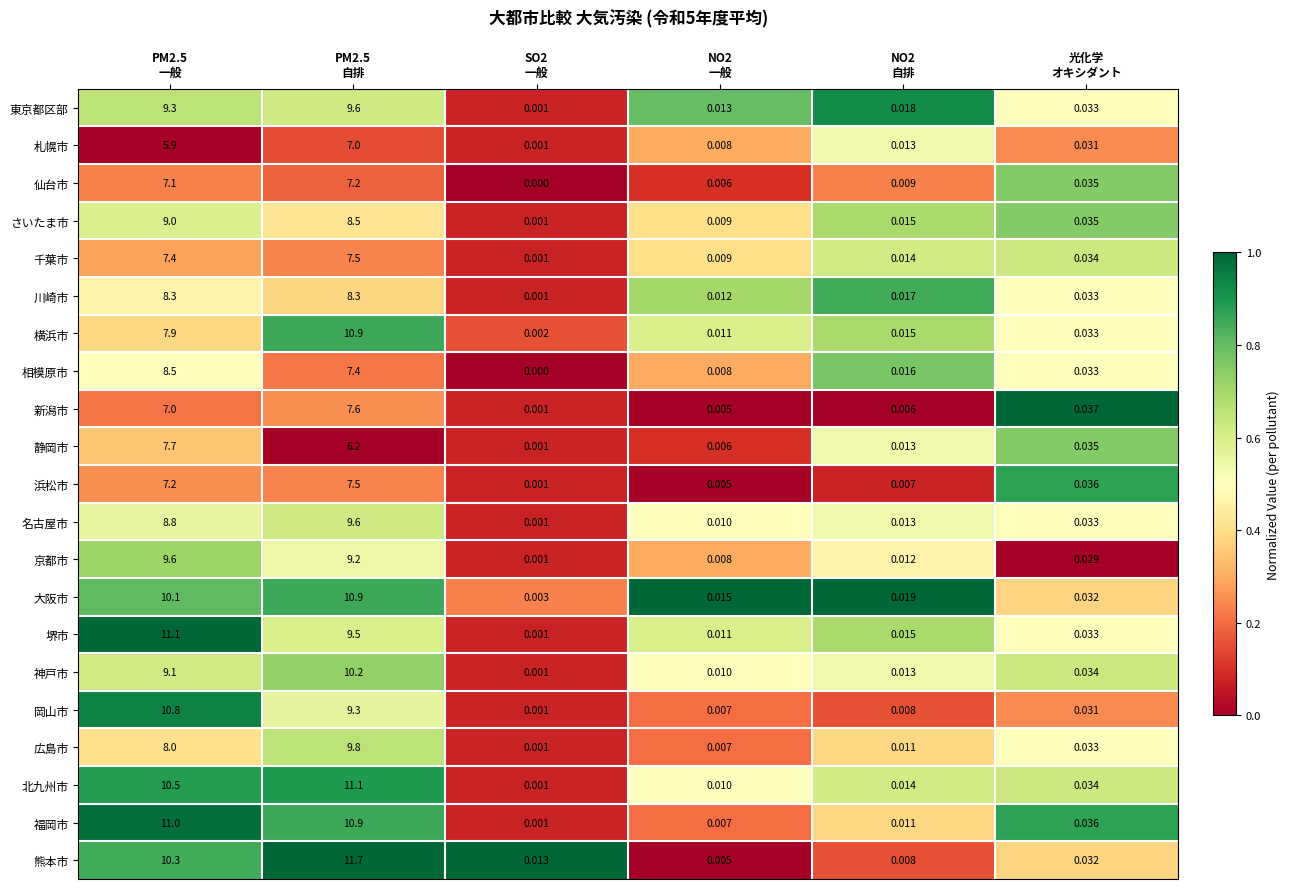

What is the total value across all series at 光化学
オキシダント?

0.7